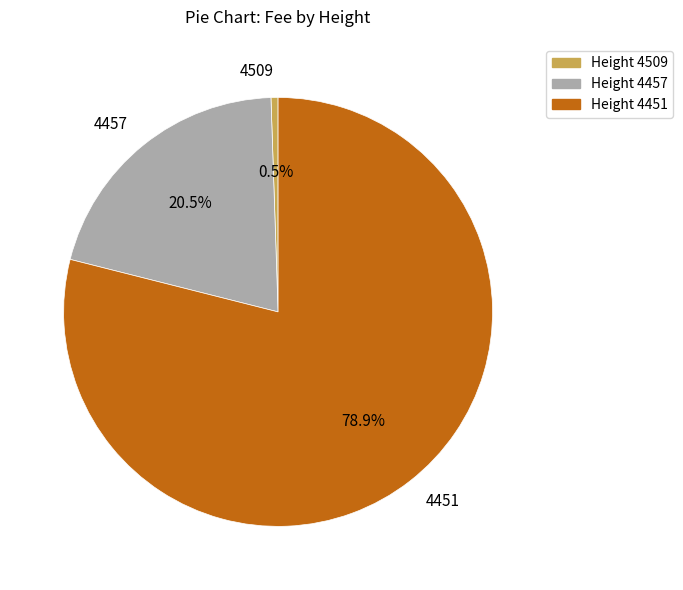

Does 4509 account for over 50% of the chart?

No